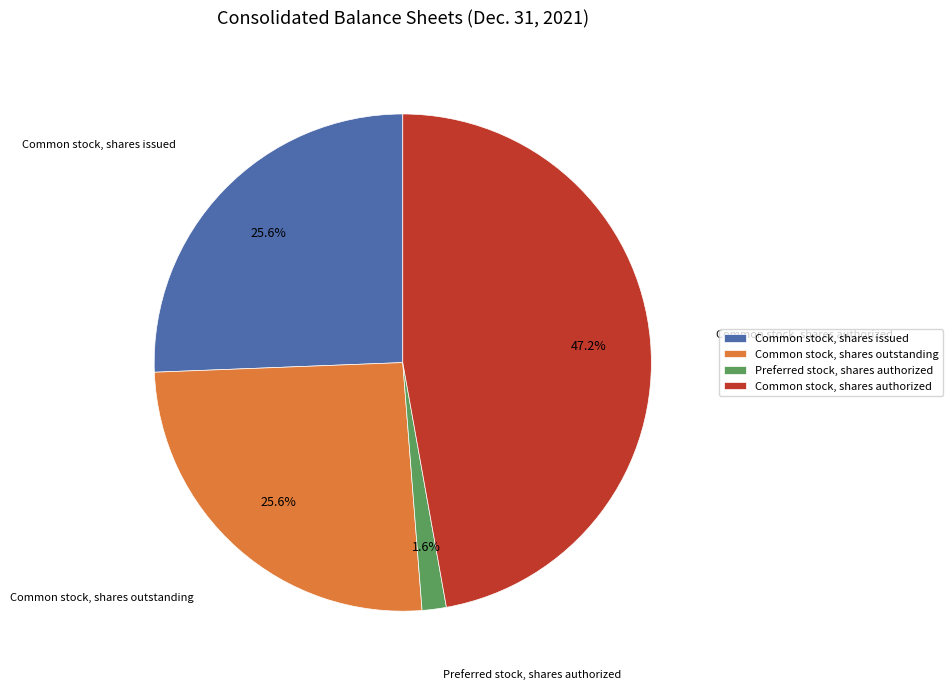

To the nearest percent, what percentage of the pie is Common stock, shares issued?

26%